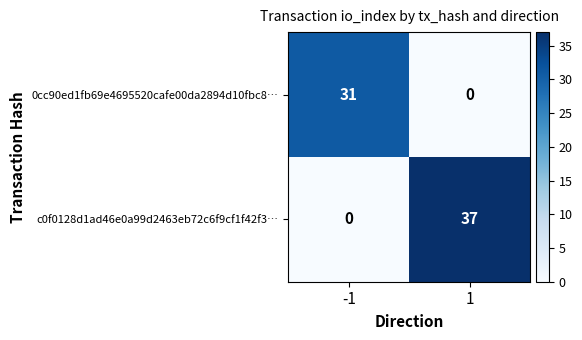

Which series changed the most between -1 and 1?

c0f0128d1ad46e0a99d2463eb72c6f9cf1f42f3…